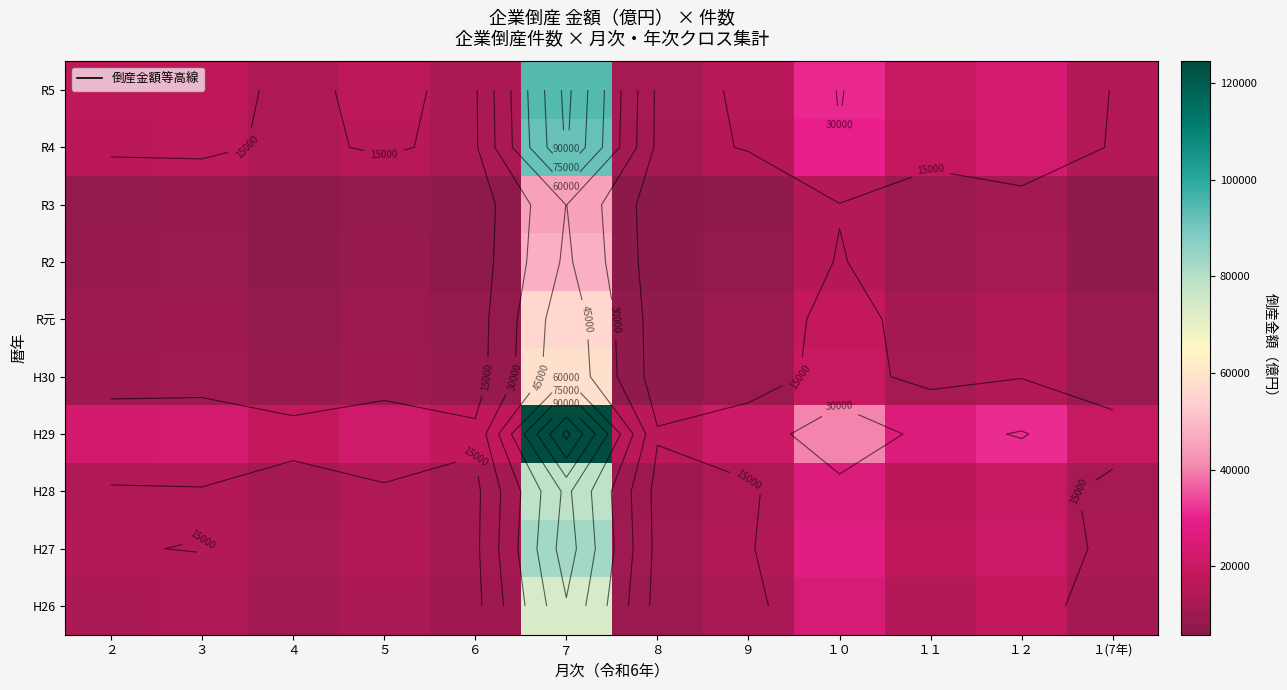

Between ７ and １０, which is larger?

７